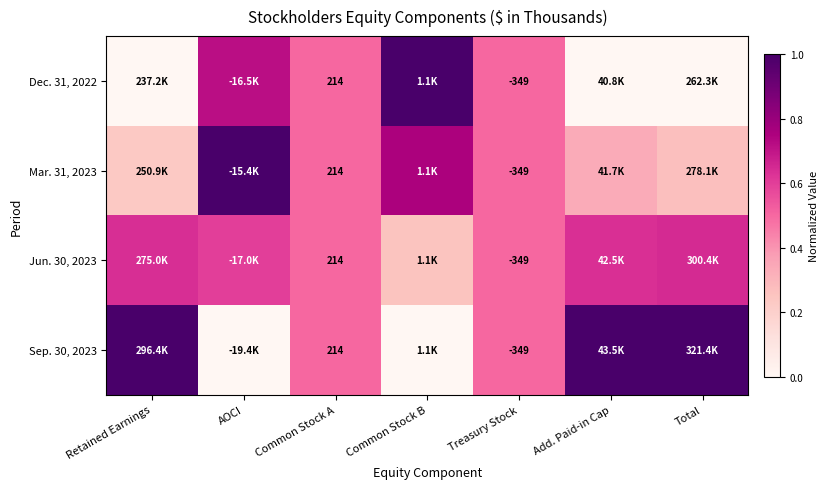

Which series has the largest total across all categories?

Sep. 30, 2023